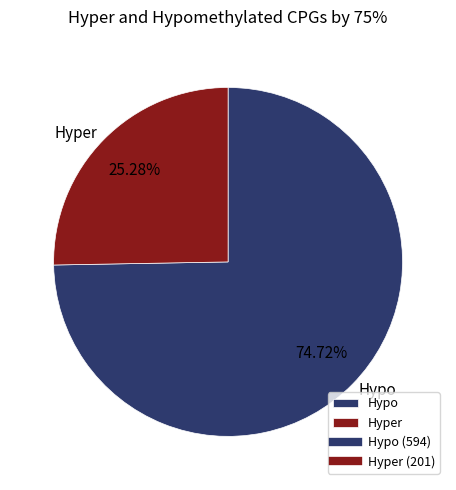

To the nearest percent, what is the average slice percentage?

50%